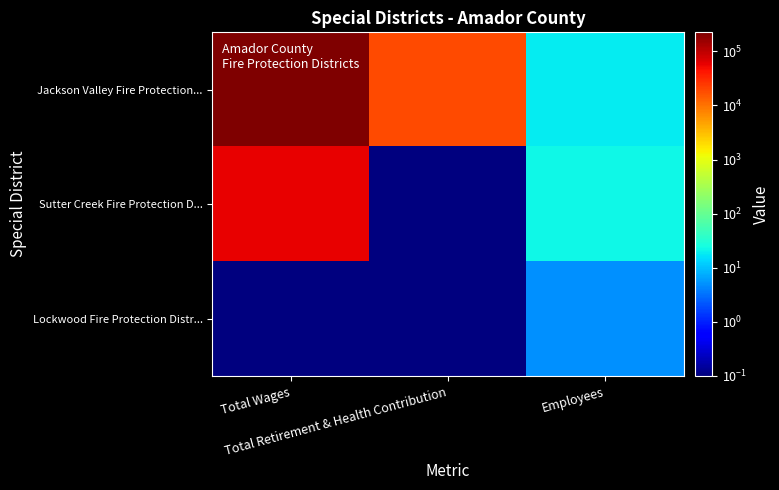

At which category does the chart reach its minimum across all series?

Total Retirement & Health Contribution